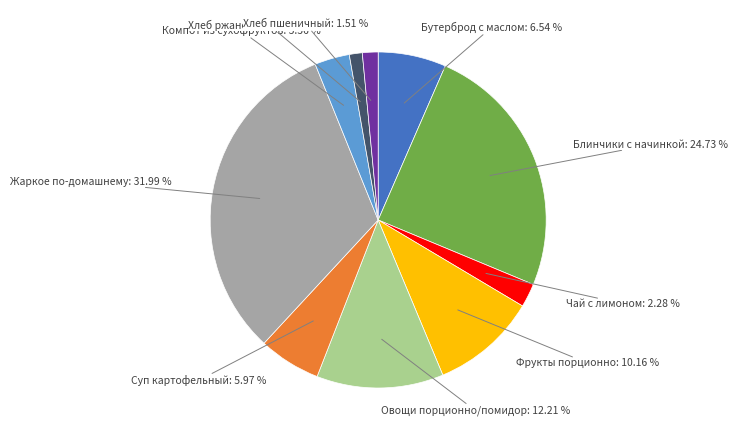

Between Хлеб пшеничный and Компот из сухофруктов, which is larger?

Компот из сухофруктов